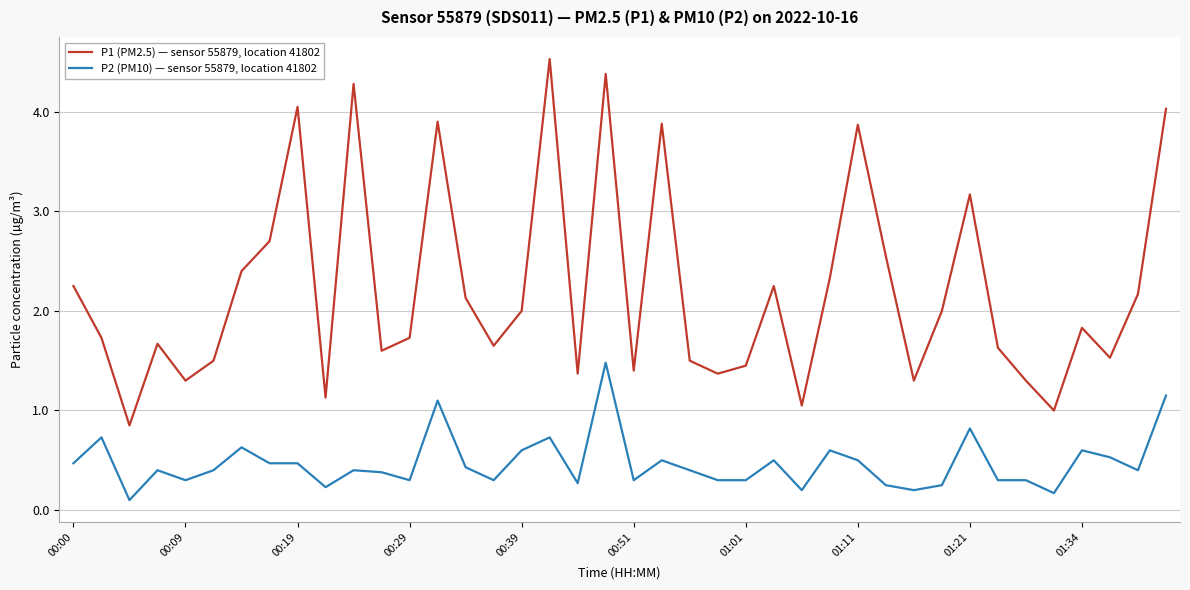

What is the greatest value displayed?

4.5